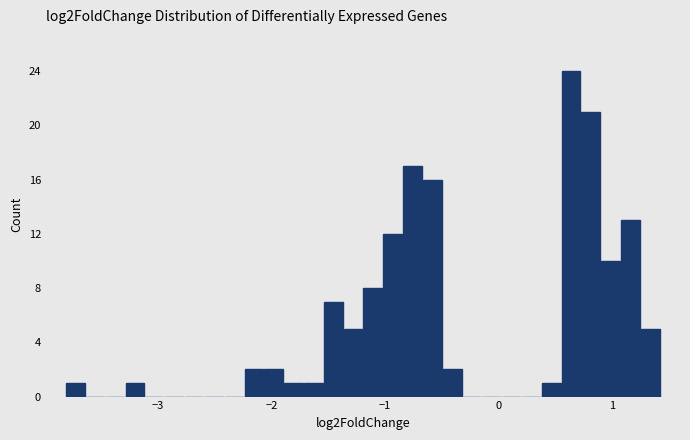

Around what value on the x-axis is the tallest bar? Give the approximate position of its centre, as read against the axis.

0.6